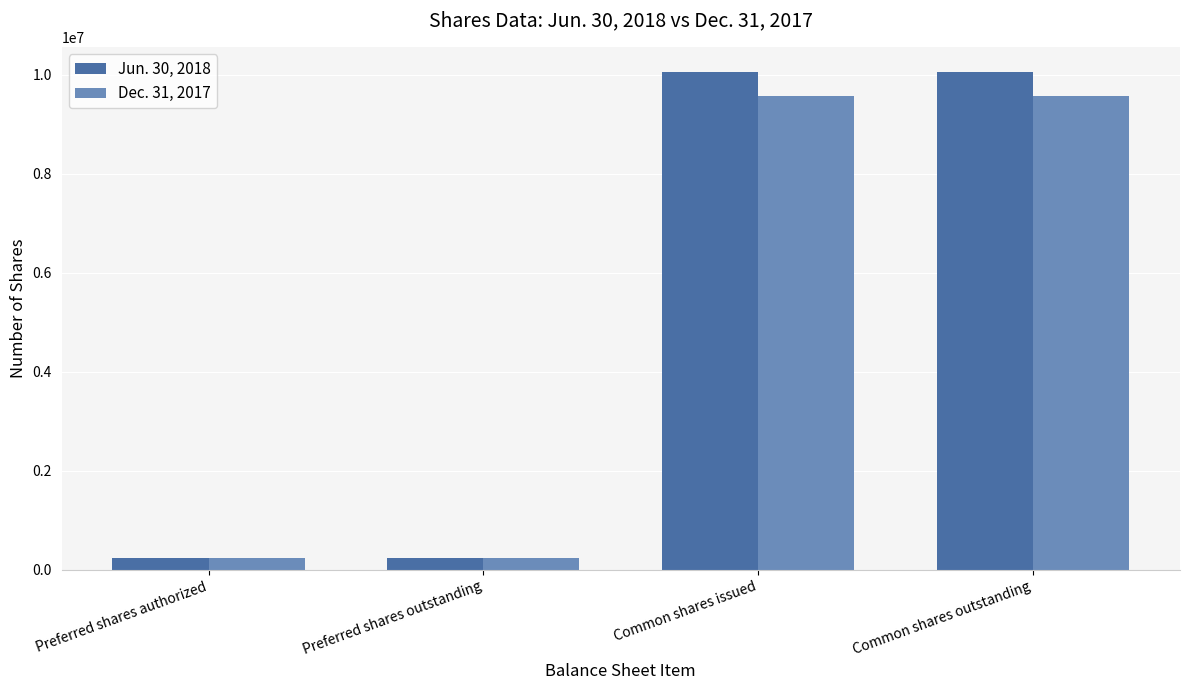

List the series in order of their overall mean, lowest first.

Dec. 31, 2017, Jun. 30, 2018